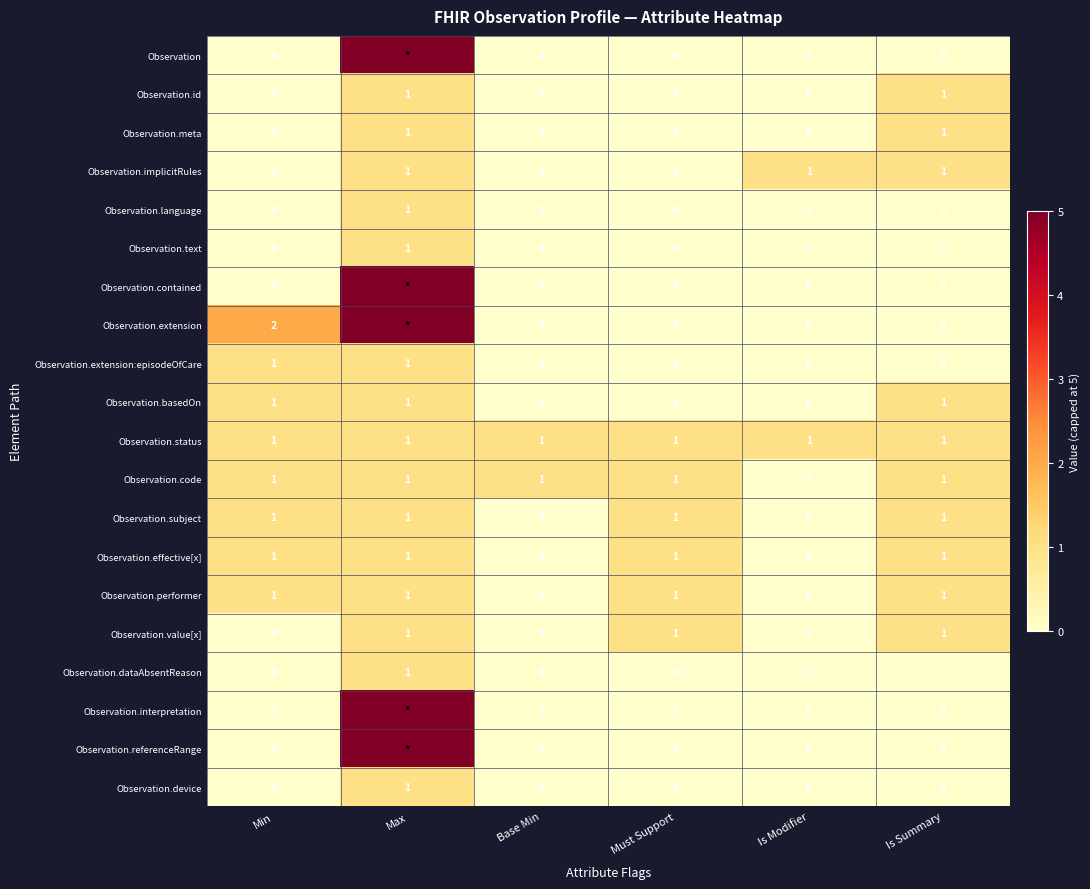

The Observation.value[x] series shows 0 at Min. True or false?

True